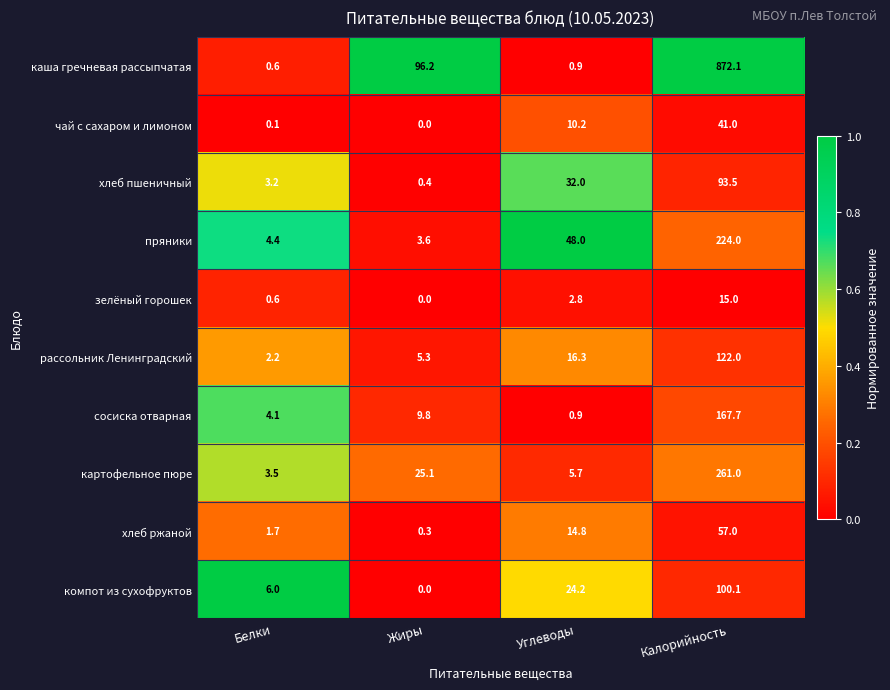

At how many categories does at least one series exceed 0?

4